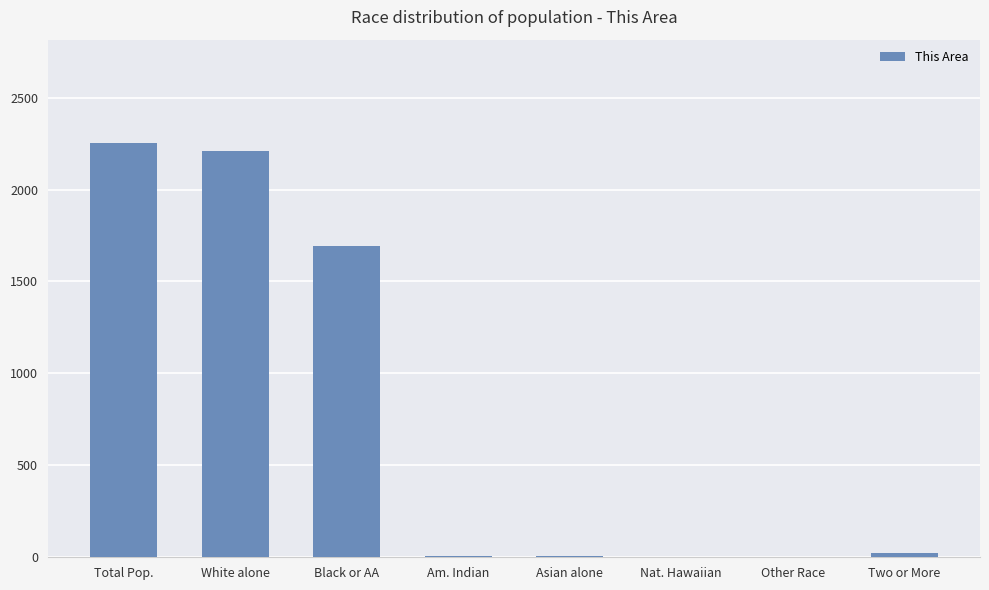

What is the sum of the values at Asian alone and Am. Indian?

17